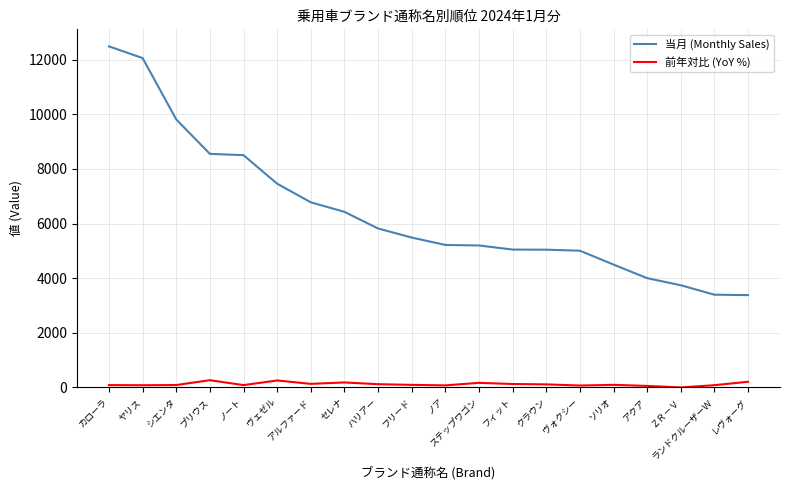

What is the difference between the 当月 (Monthly Sales) values at アクア and ヴェゼル?

3457.0